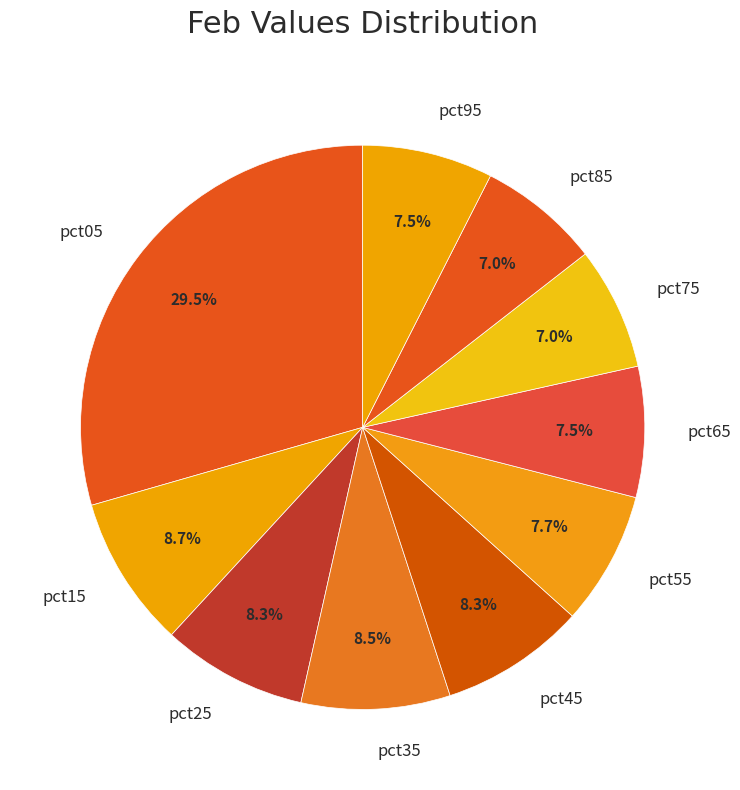

Do pct95 and pct35 together represent more than half of the pie?

No